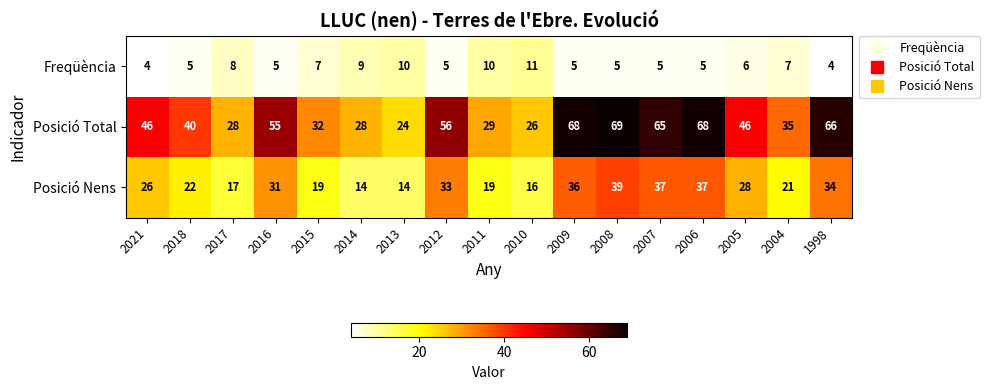

What is the difference between the highest and lowest values at 2008?

64